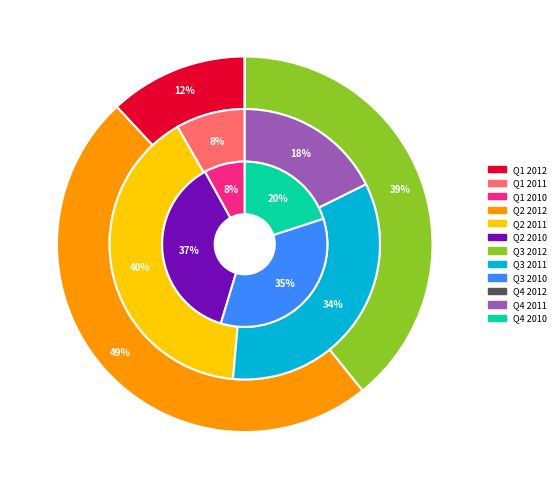

To the nearest percent, what is the difference between the Q4 and Q3 slice percentages?

16%